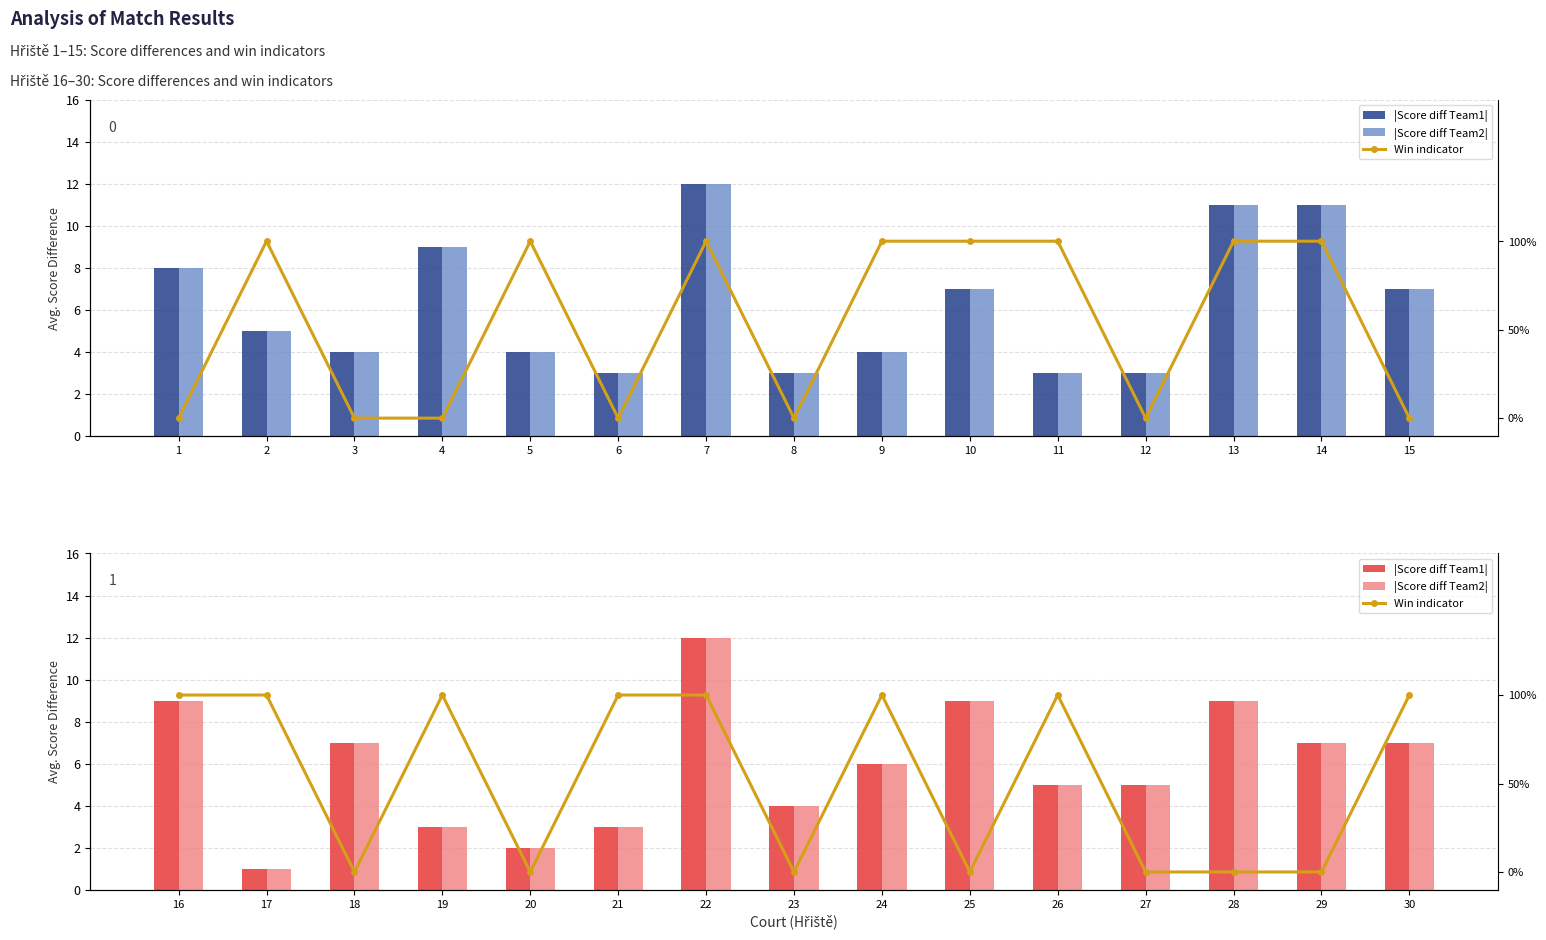

What value does the |Score diff Team1| series have at 21?

3